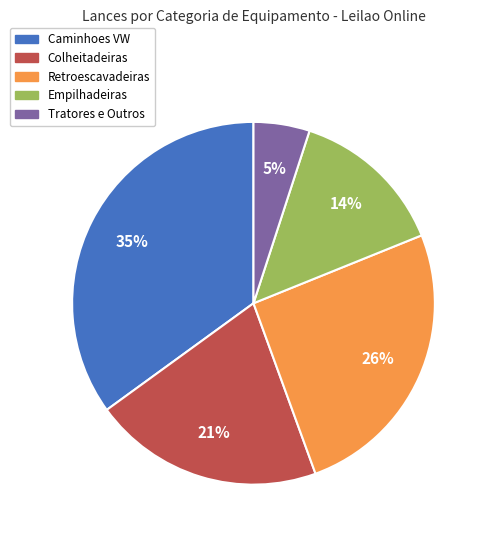

To the nearest percent, what is the difference between the largest and smallest slice percentages?

30%